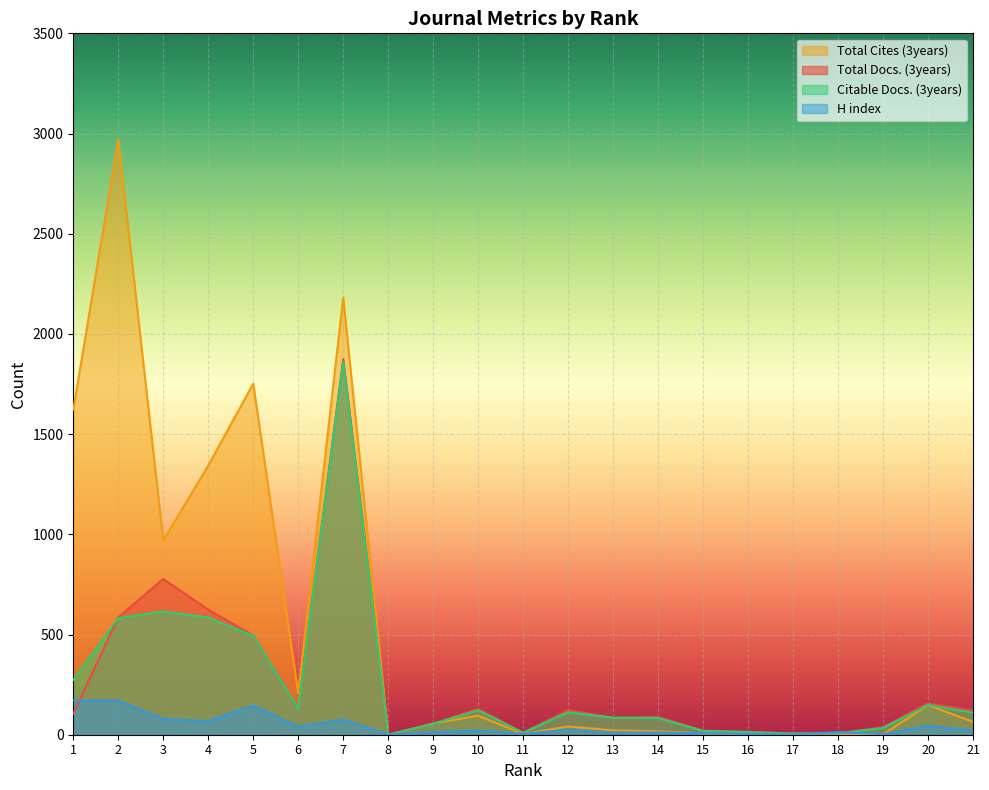

Is it true that Total Docs. (3years) equals 56 at 19?

False